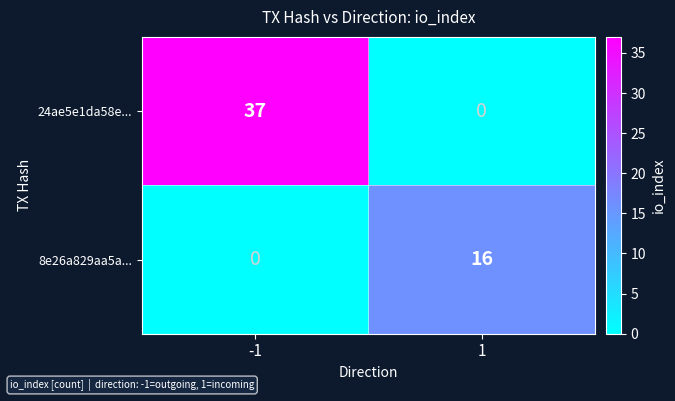

The 8e26a829aa5a... series shows 0 at -1. True or false?

True